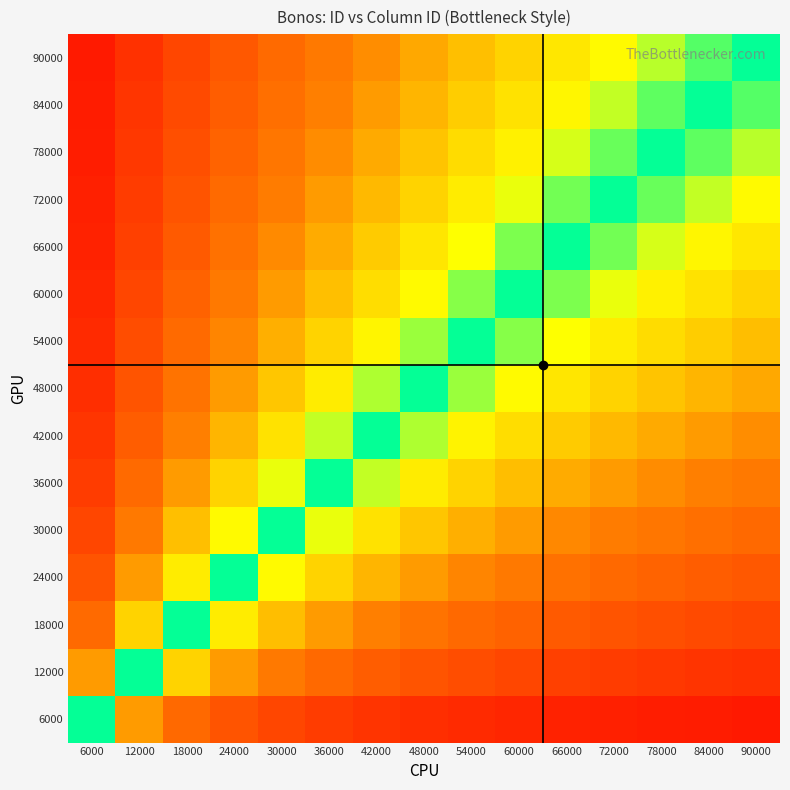

Which label corresponds to the largest value in the chart?

90000